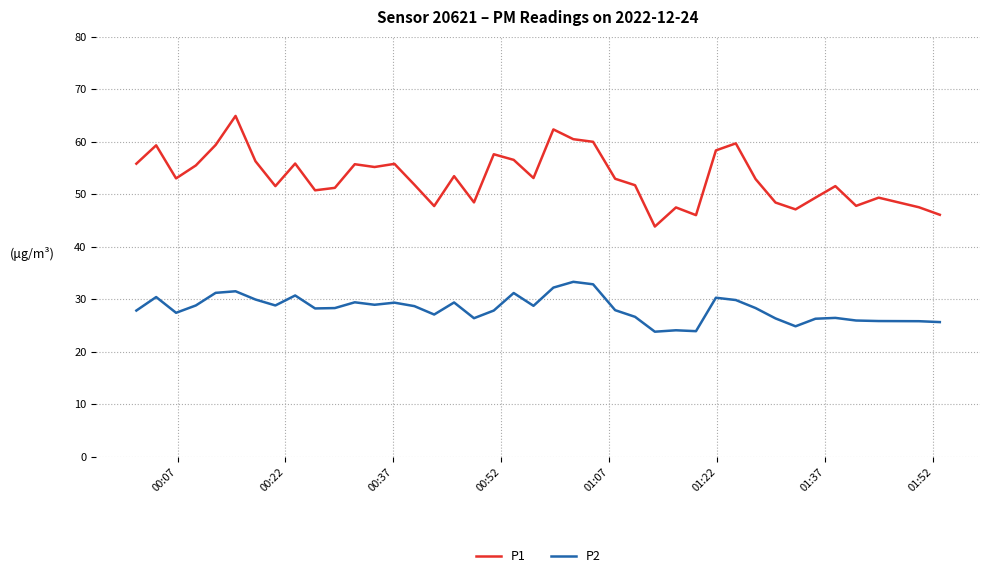

Which series has the largest total across all categories?

P1